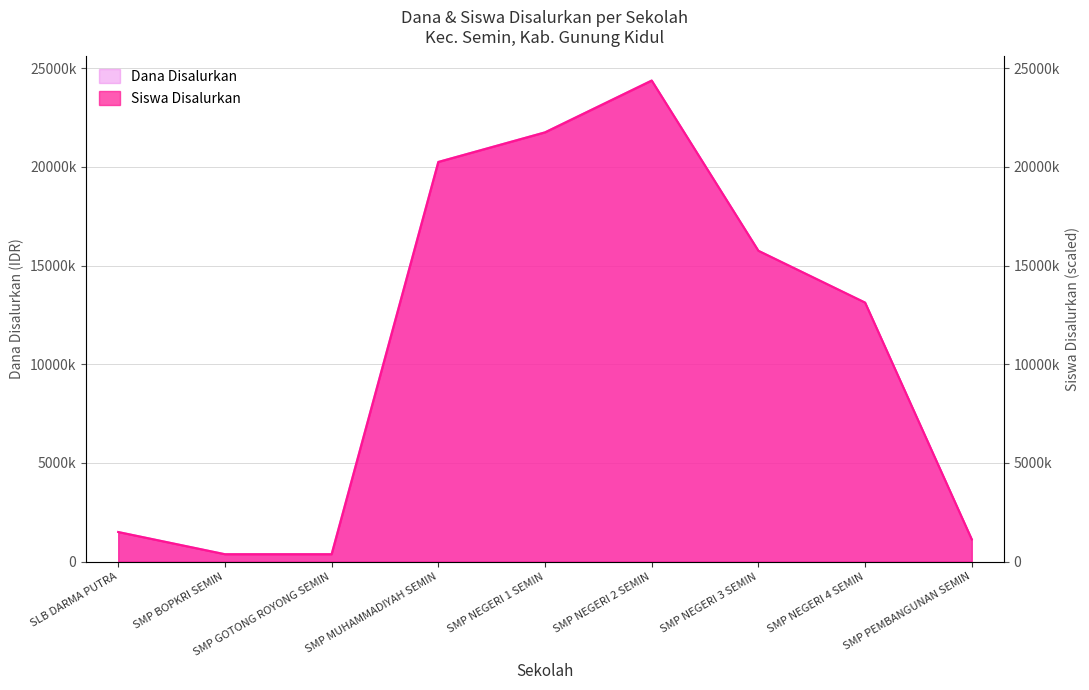

How many lines are shown in the chart?

2